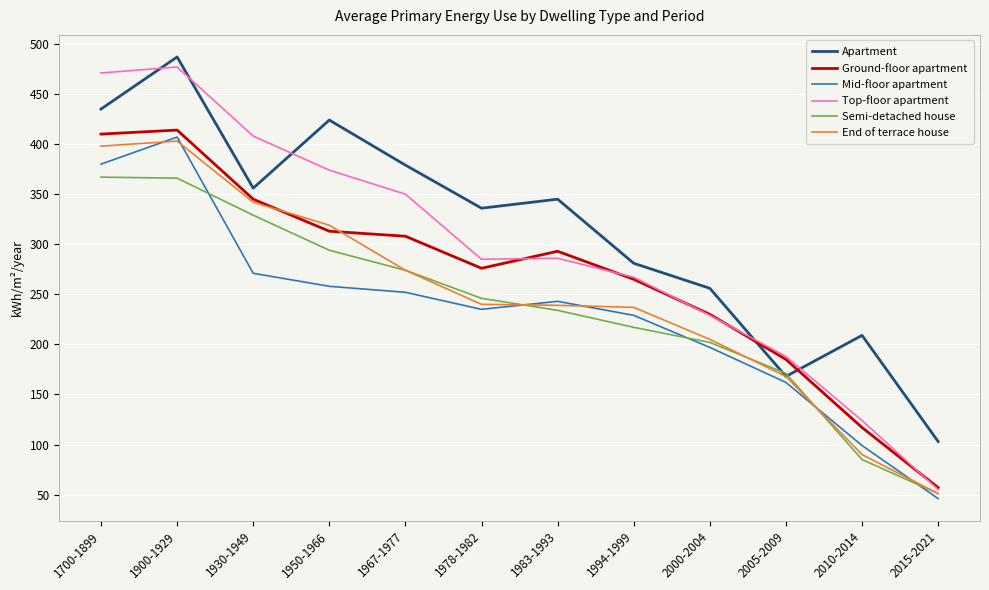

List the series in order of their peak value, lowest first.

Semi-detached house, End of terrace house, Mid-floor apartment, Ground-floor apartment, Top-floor apartment, Apartment